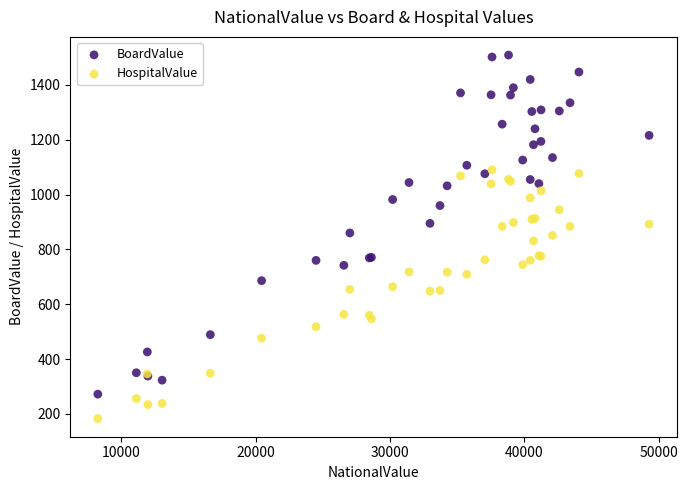

Which series has the largest Y range (max minus min)?

BoardValue